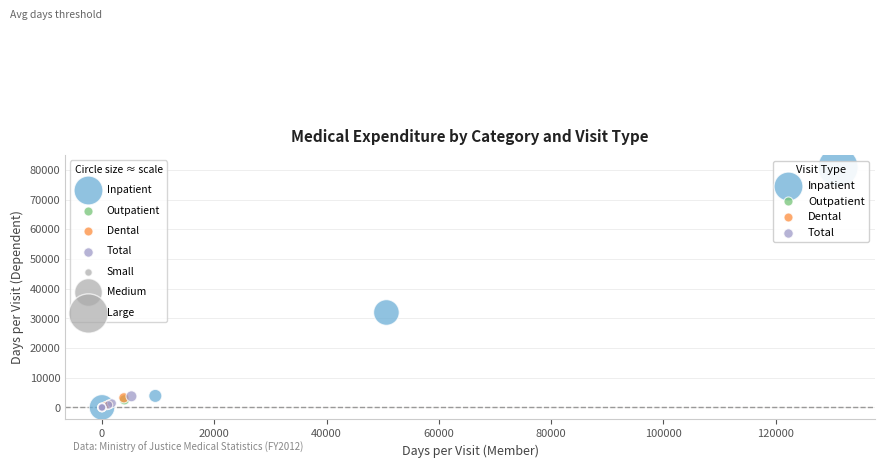

Which series has the widest spread of Y values?

Inpatient